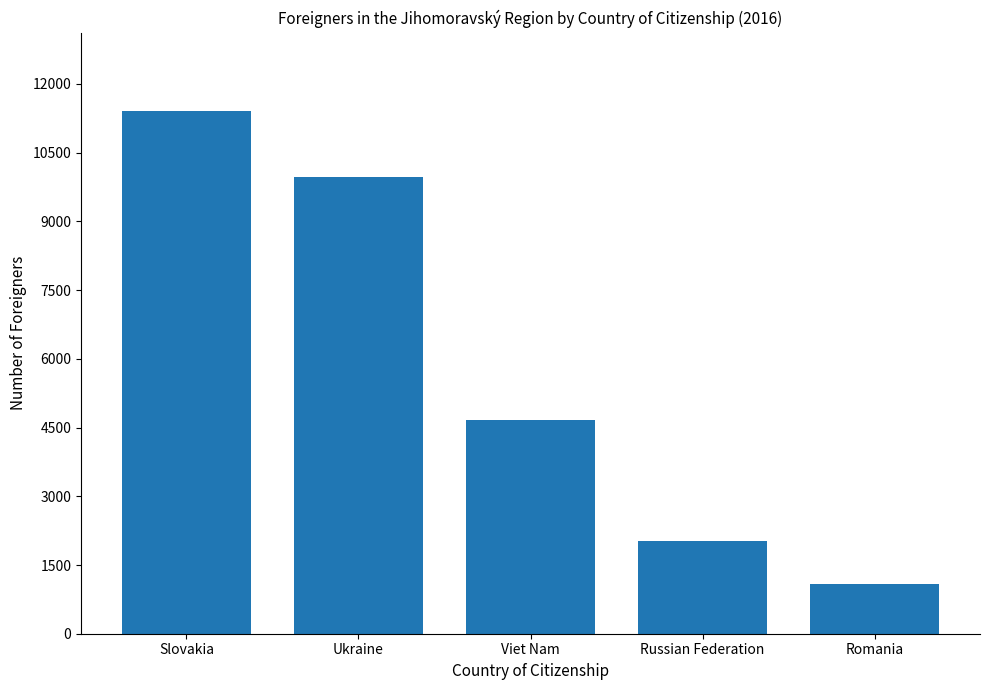

Does the chart contain any negative values?

No